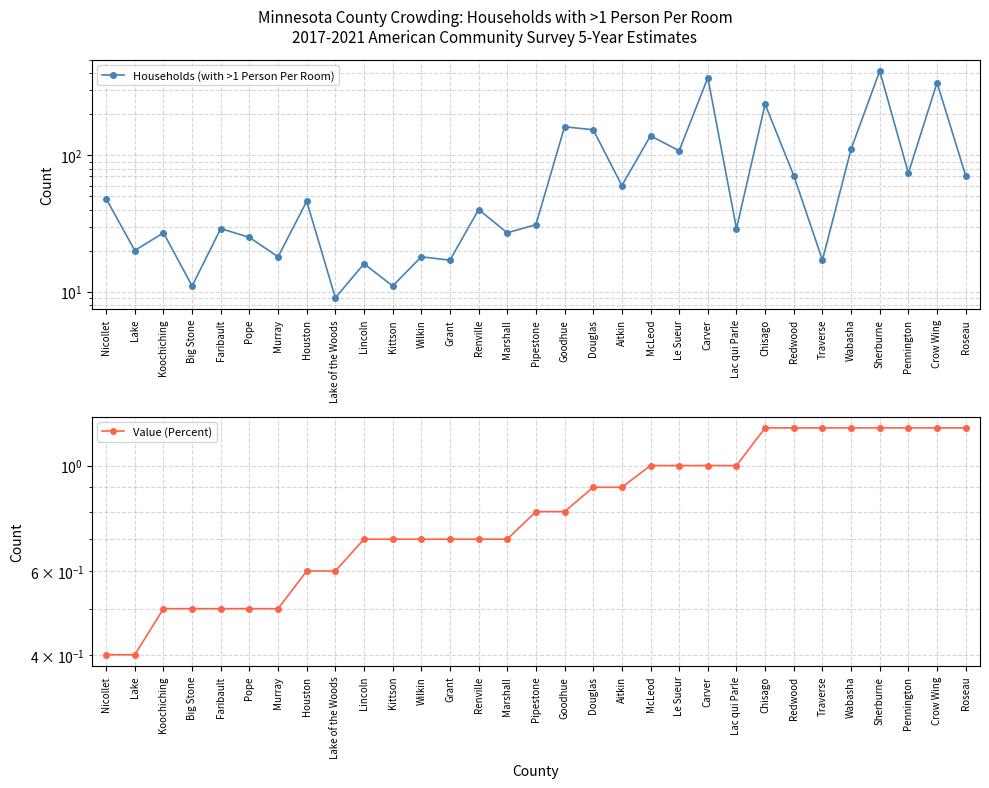

At which label is Value (Percent) closest to 0?

Nicollet